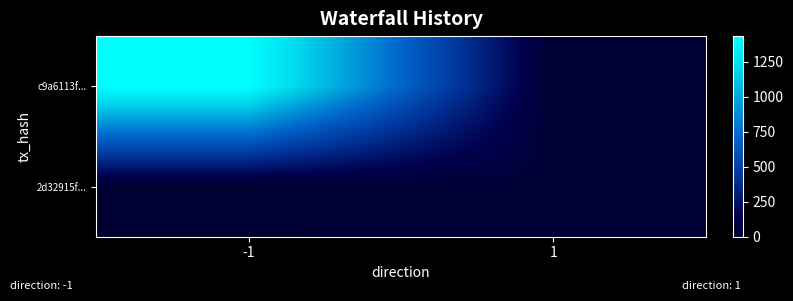

How many series are shown in this chart?

2